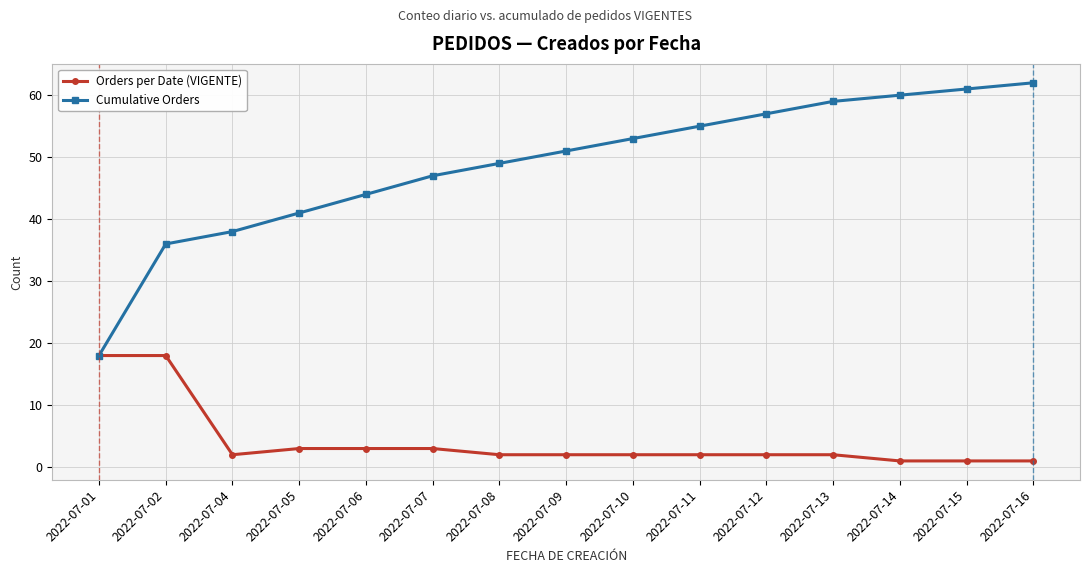

What is the sum of all Cumulative Orders values?

731